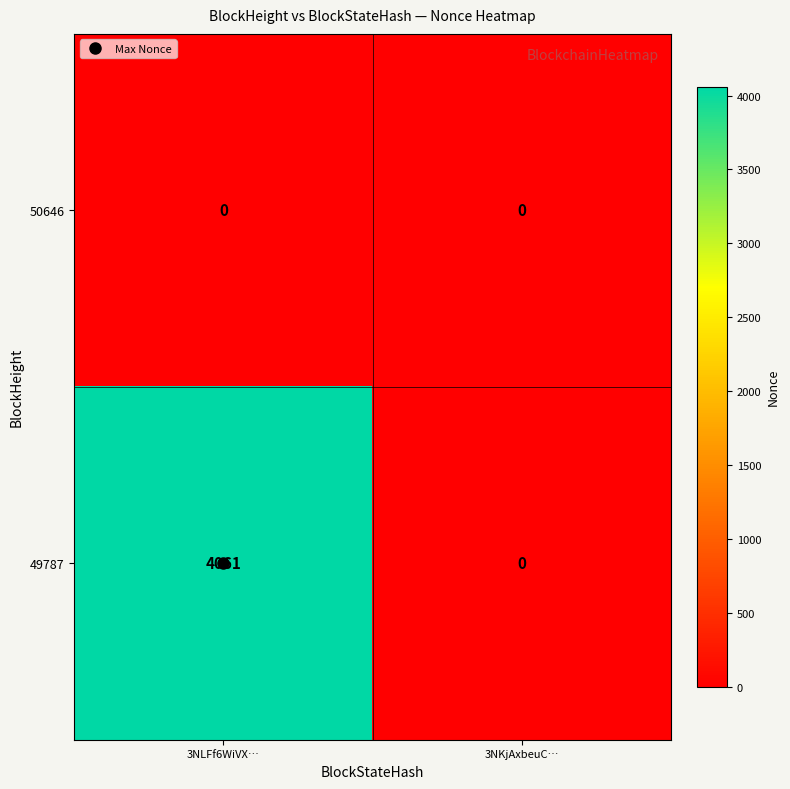

At which category is the sum across all series the highest?

3NLFf6WiVX…